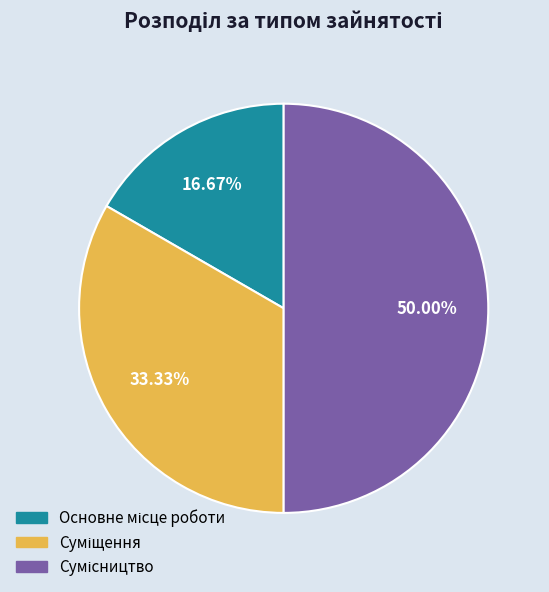

What is the change in value from Суміщення to Сумісництво?

+1